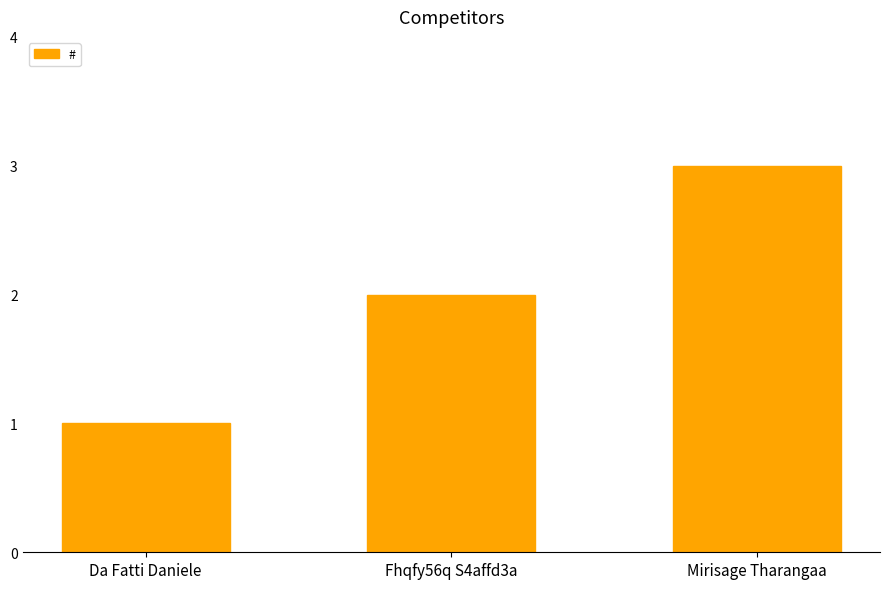

Which label corresponds to the largest value in the chart?

Mirisage Tharangaa